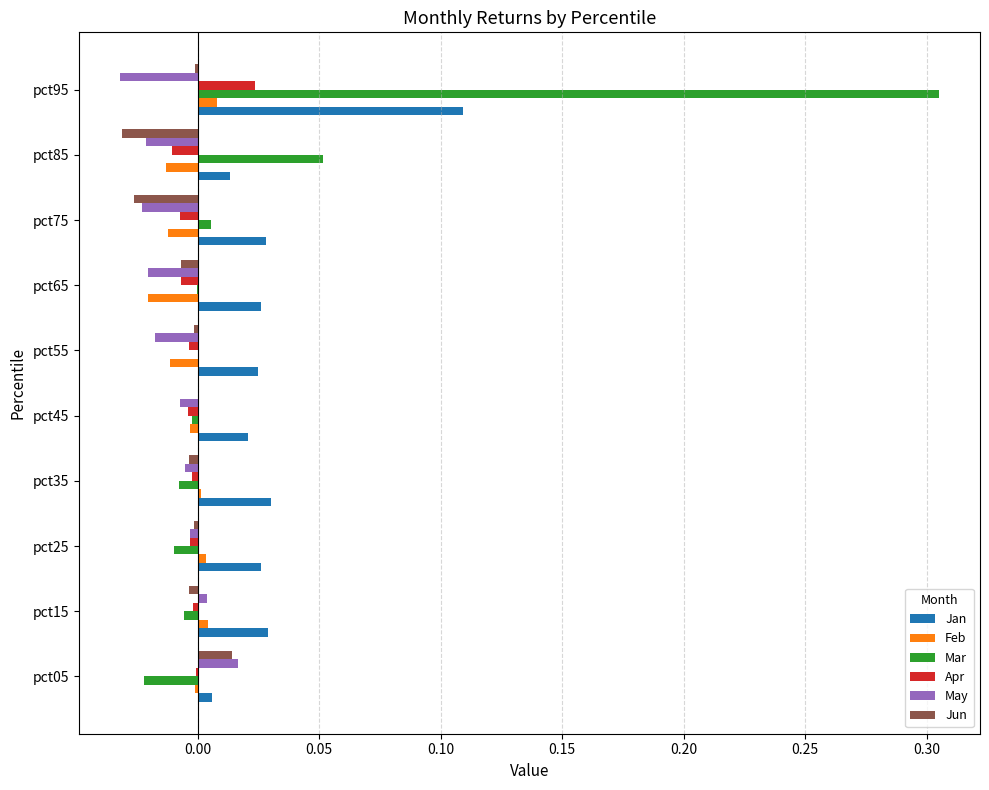

Which series changed the most between pct15 and pct95?

Mar